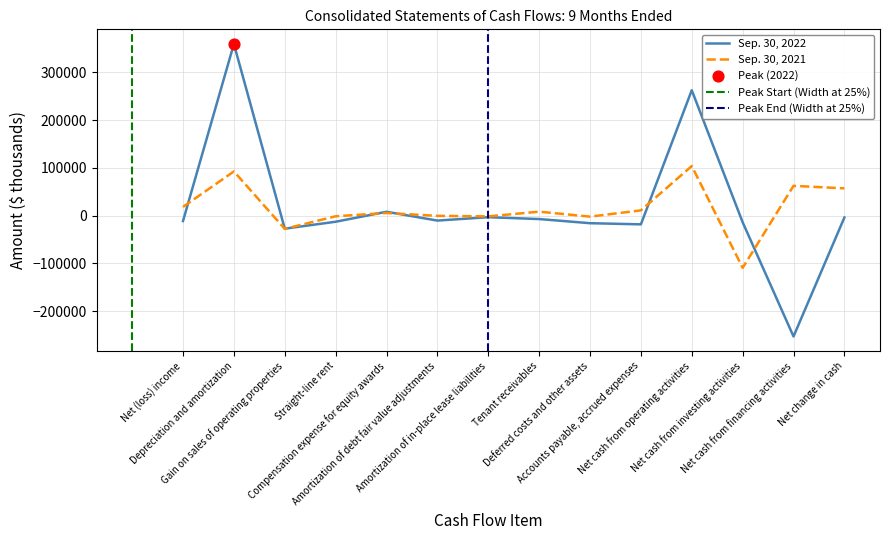

At which category is the sum across all series the highest?

Depreciation and amortization